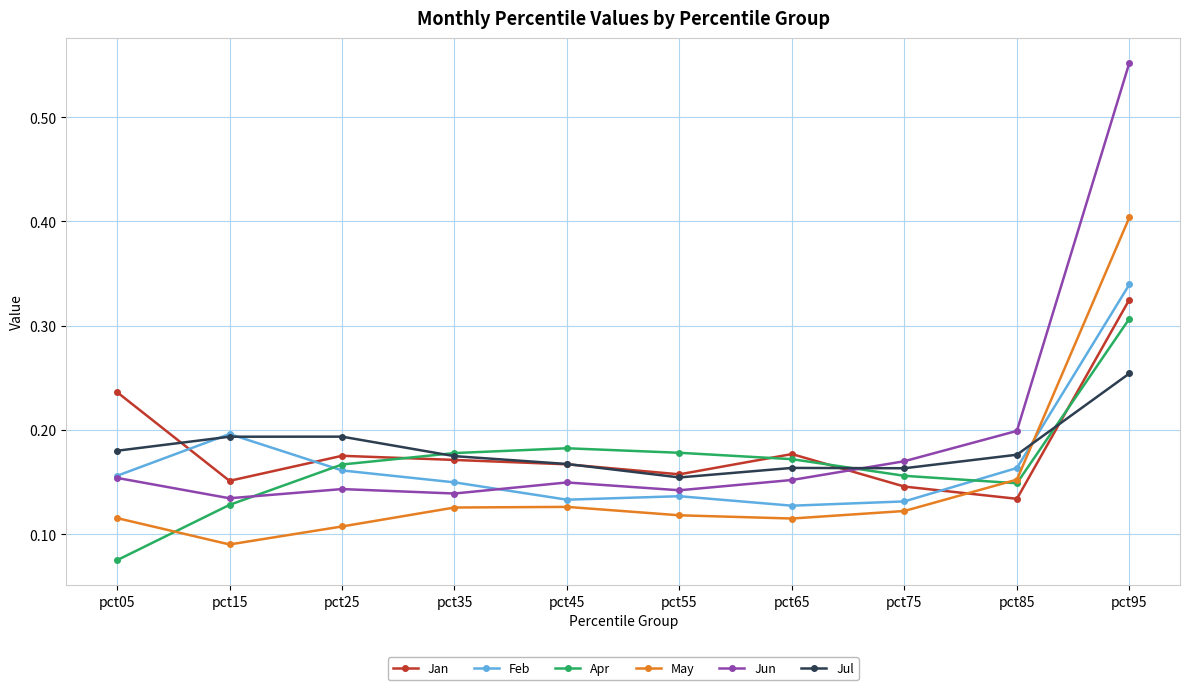

How many lines are shown in the chart?

6